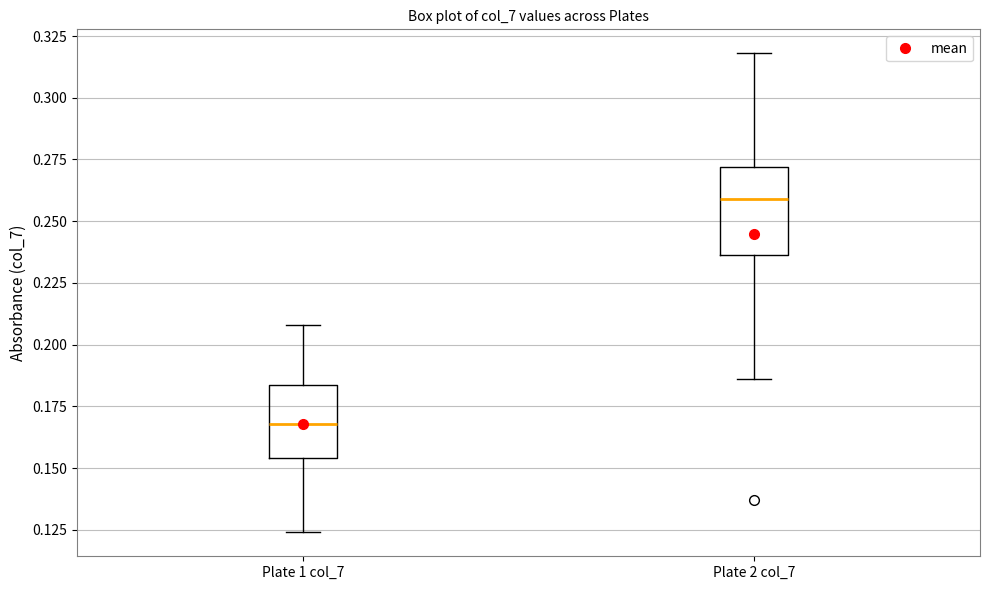

Which box has the lowest median line?

Plate 1 col_7